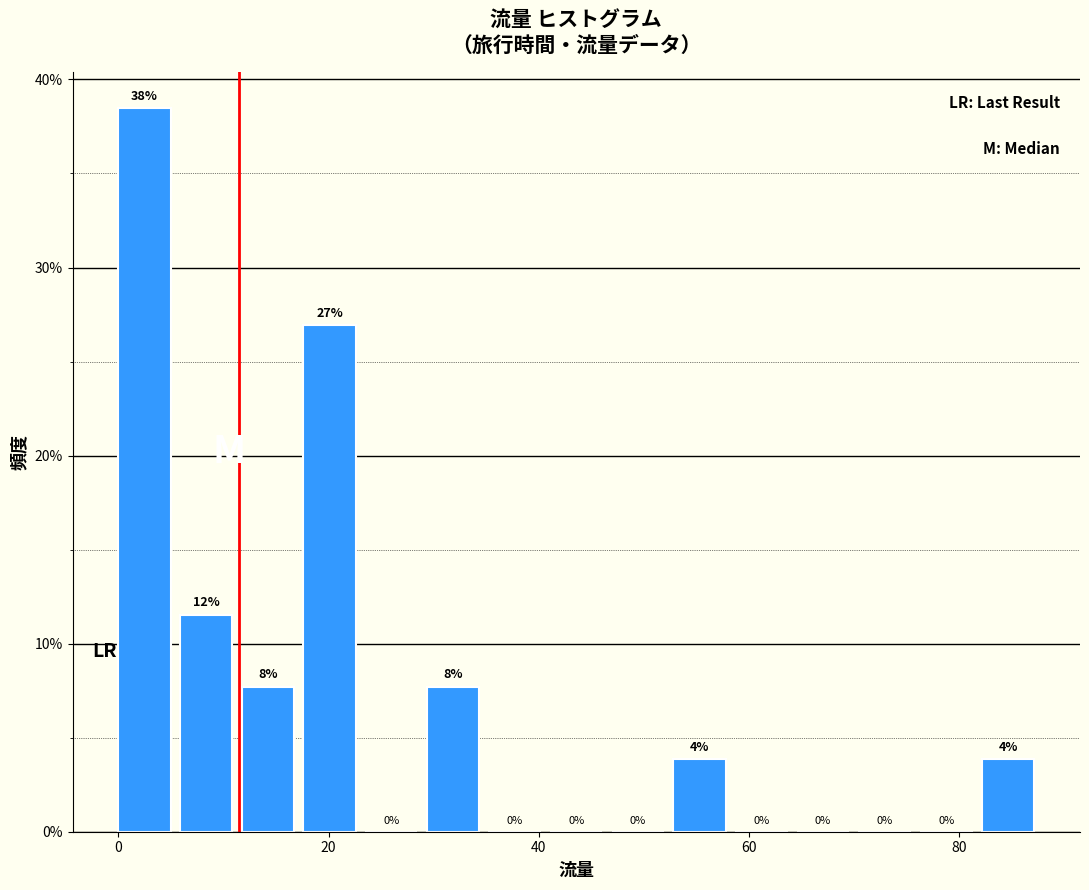

Read against the x-axis, roughly where is the centre of the tallest bar?

2